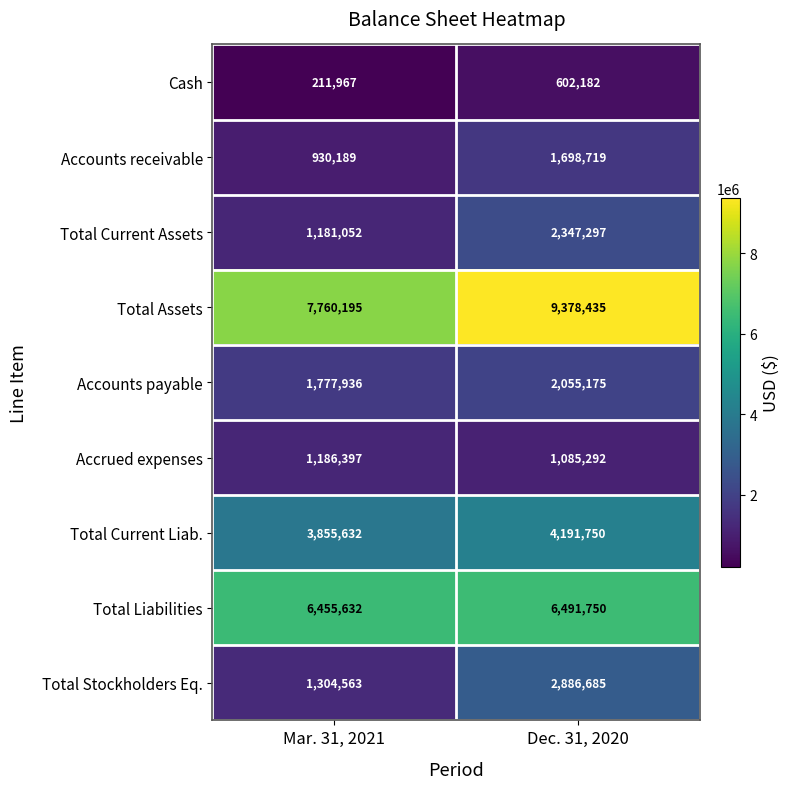

What is the sum of the Cash values at Dec. 31, 2020 and Mar. 31, 2021?

814149